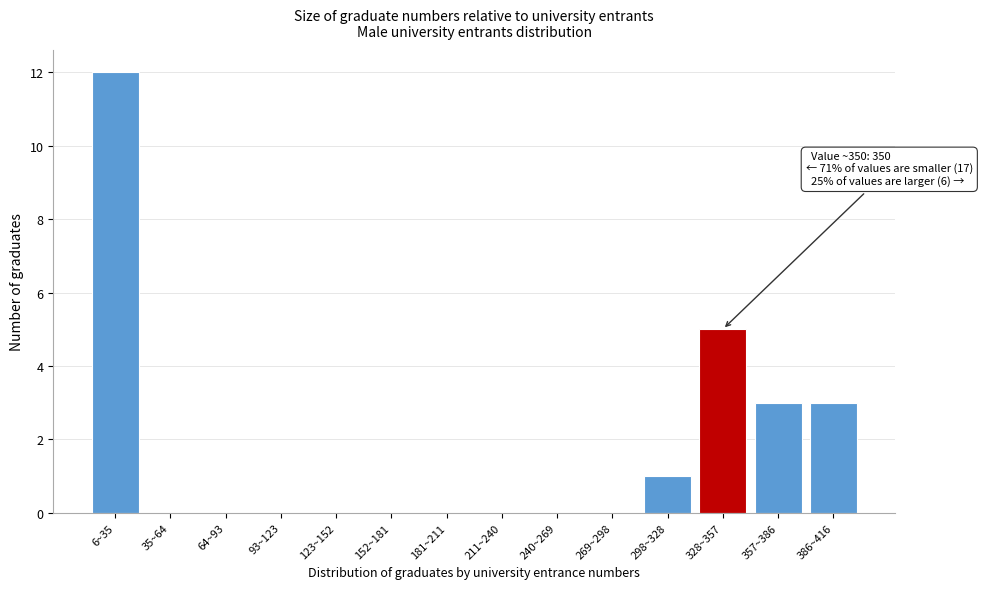

Reading left to right, list all the values displayed in this chart.

6~35=12	35~64=0	64~93=0	93~123=0	123~152=0	152~181=0	181~211=0	211~240=0	240~269=0	269~298=0	298~328=1	328~357=5	357~386=3	386~416=3